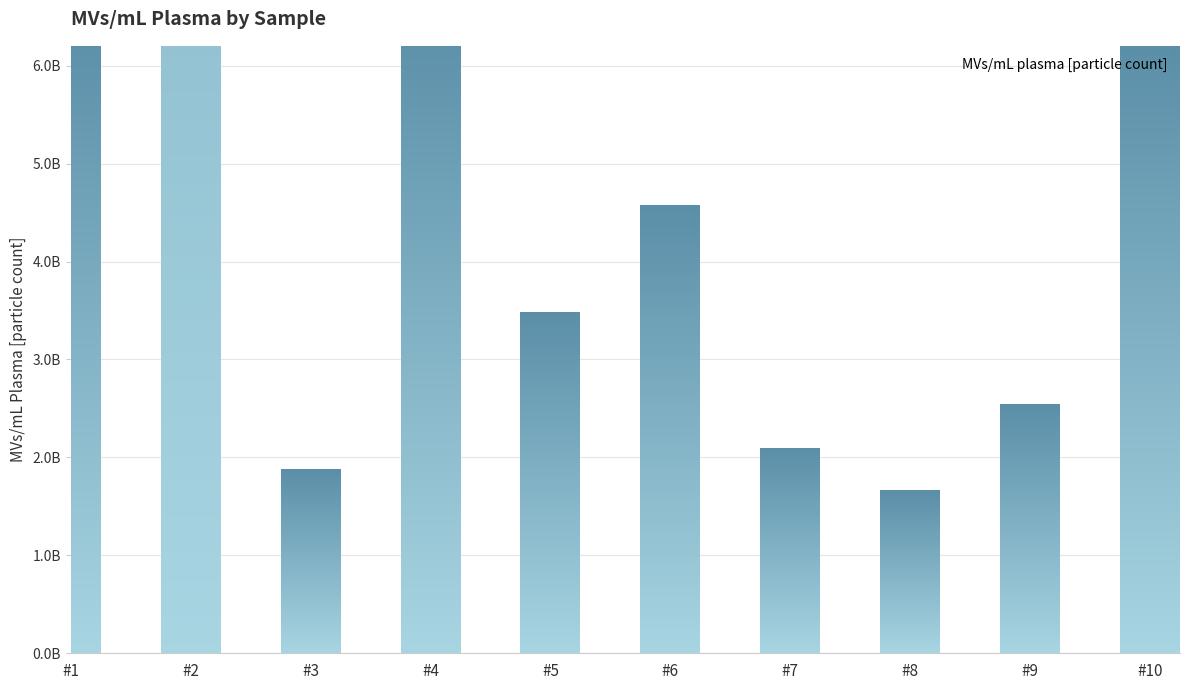

What is the value of the 7th bar from the left?

2085714285.7